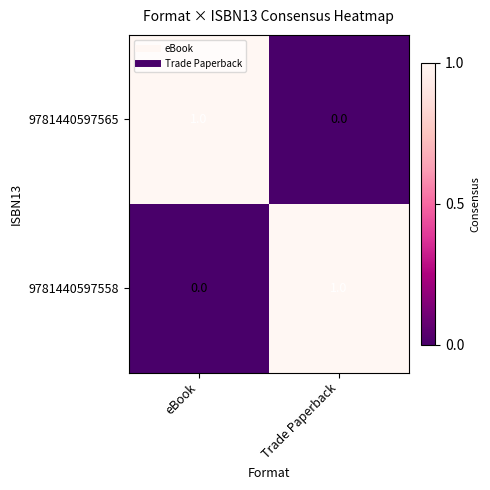

At which label does 9781440597558 reach its peak?

Trade Paperback